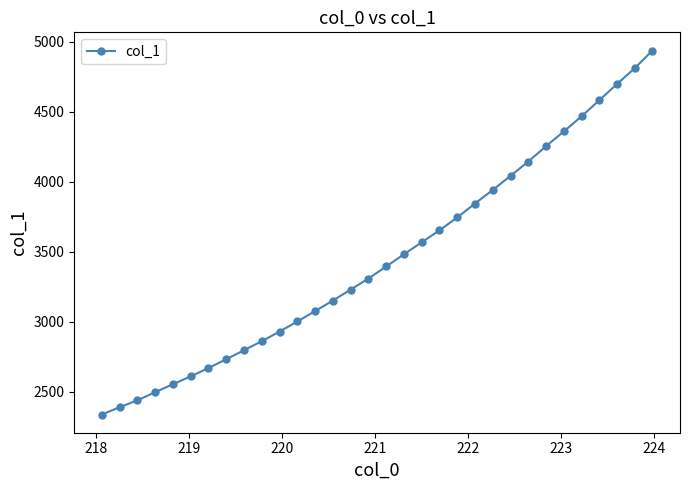

What is the minimum value shown in the chart?

2335.6